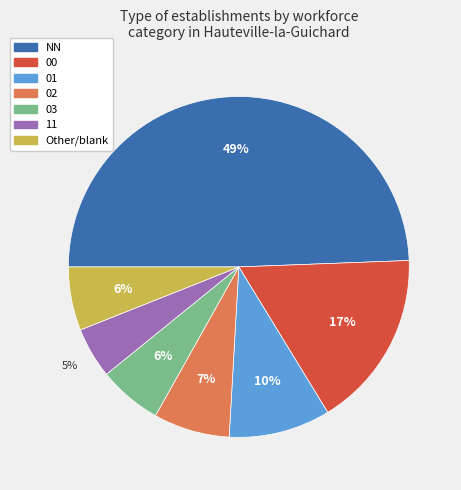

Does Other account for over 50% of the chart?

No